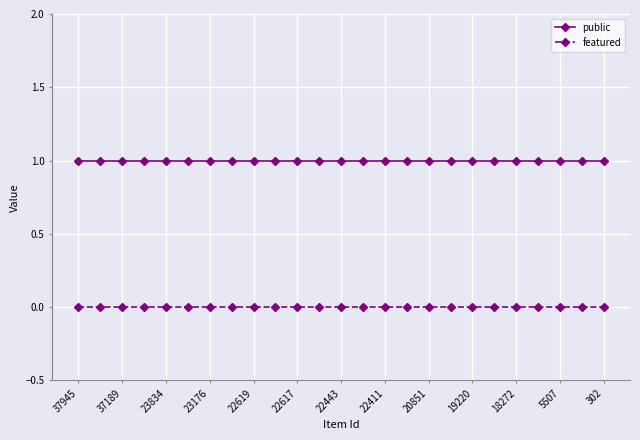

Which series has the largest total across all categories?

public